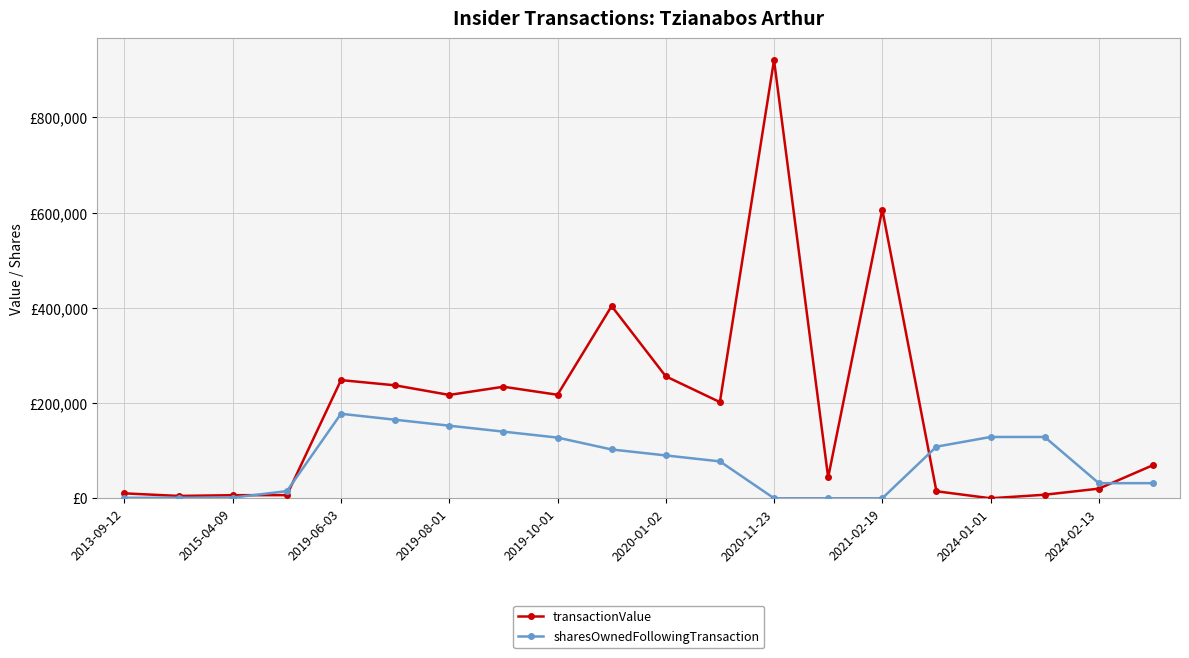

Where does the transactionValue series first go above 202021?

2019-06-03